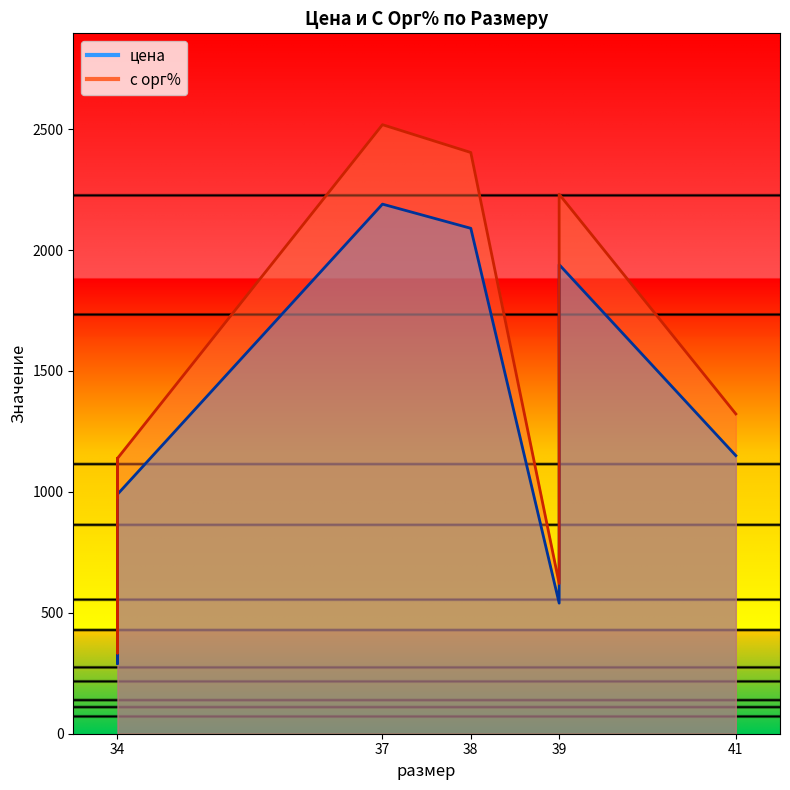

What is the sum of all цена values?

12860.0